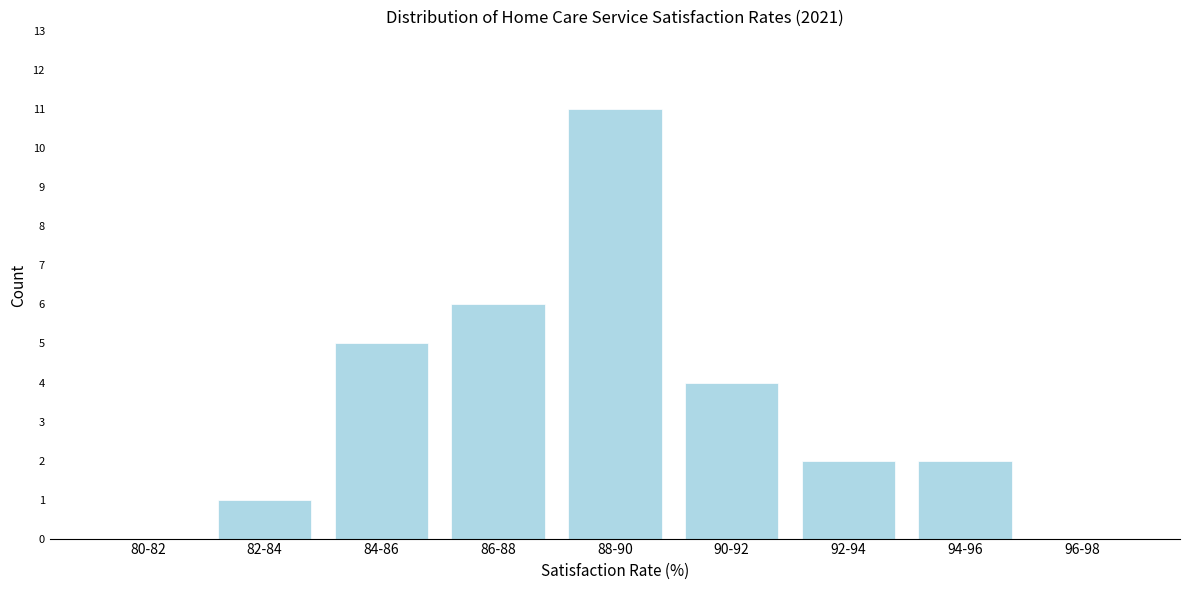

Reading left to right, what are all the values shown in this chart?

80-82=0	82-84=1	84-86=5	86-88=6	88-90=11	90-92=4	92-94=2	94-96=2	96-98=0